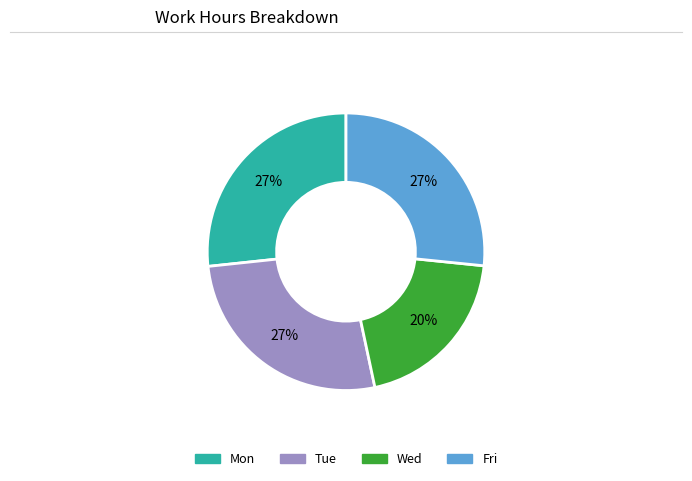

Is there a majority slice in this chart?

No